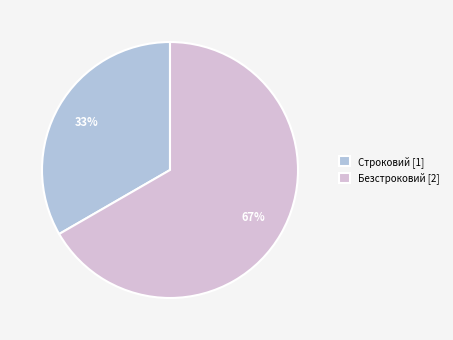

Count the number of slices in the pie.

2